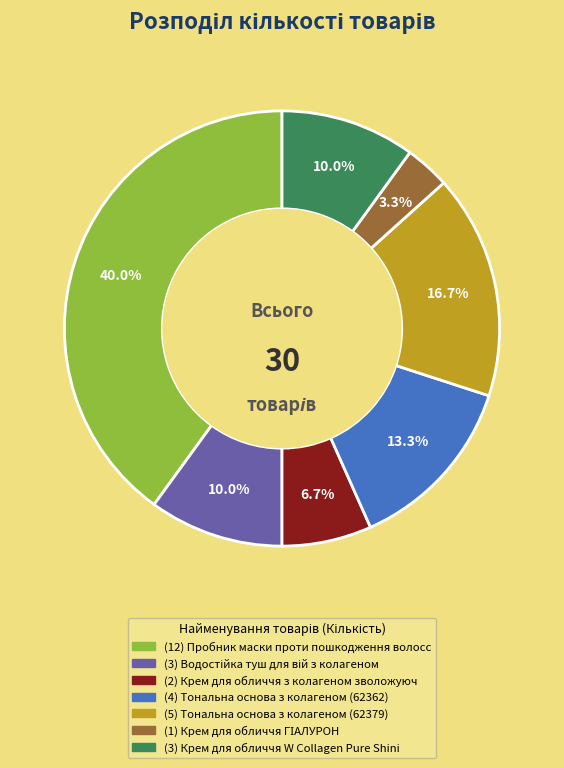

Is there a majority slice in this chart?

No